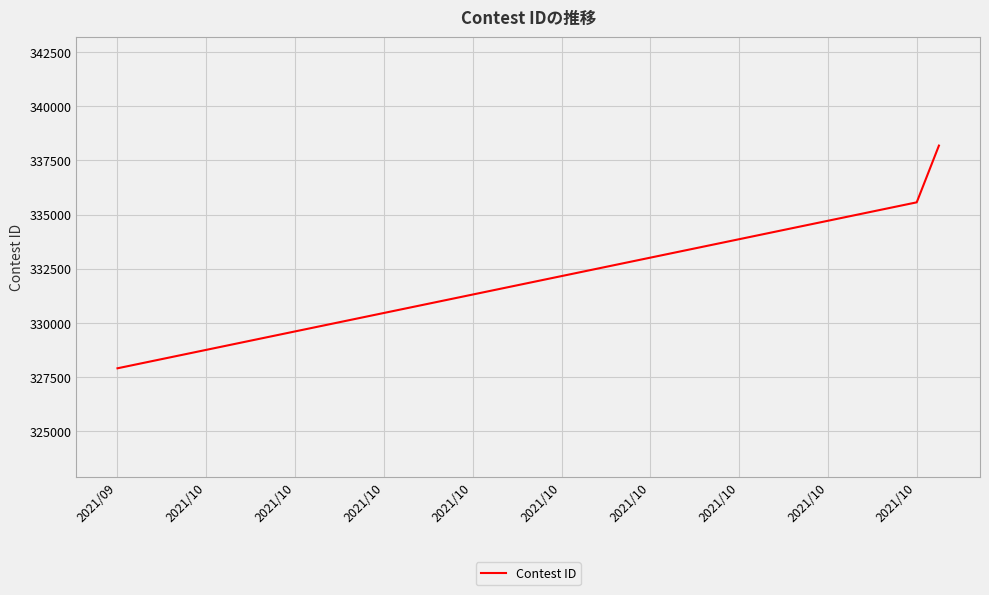

What is the minimum value shown in the chart?

327906